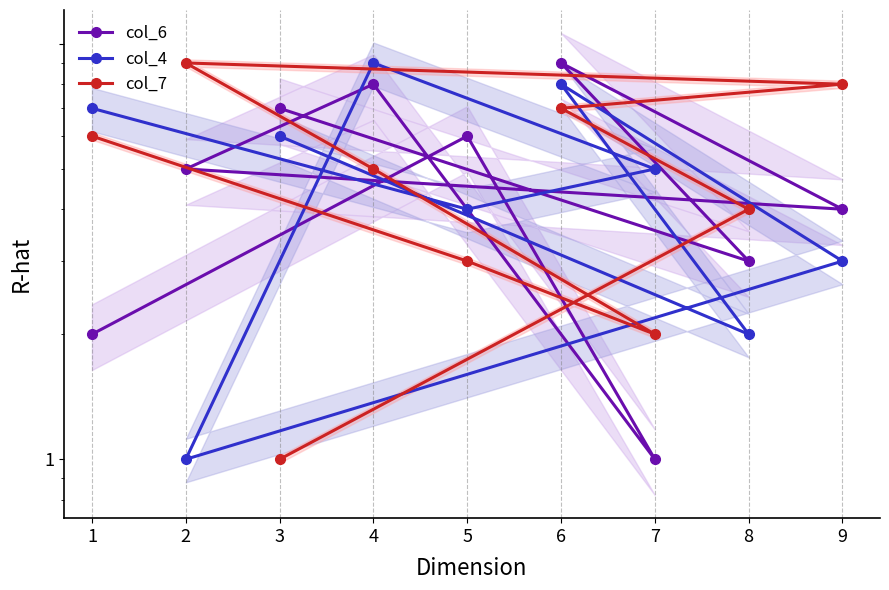

At which label does col_7 first exceed 5?

2